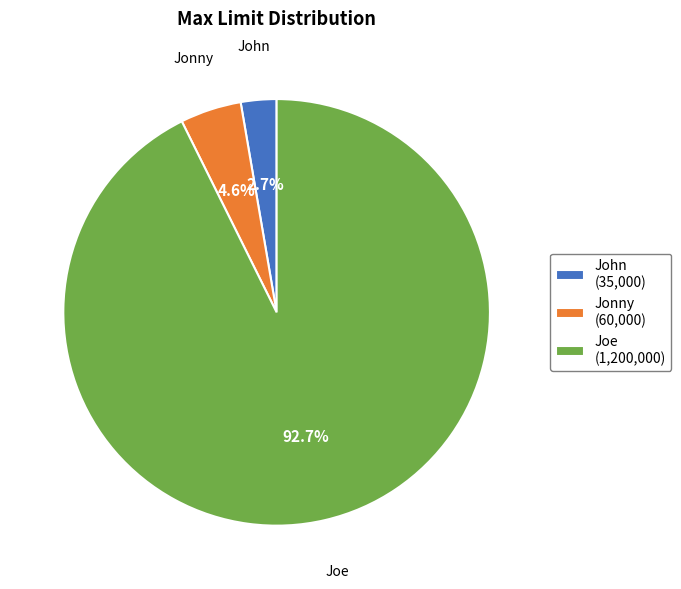

To the nearest percent, what portion does Jonny represent?

5%